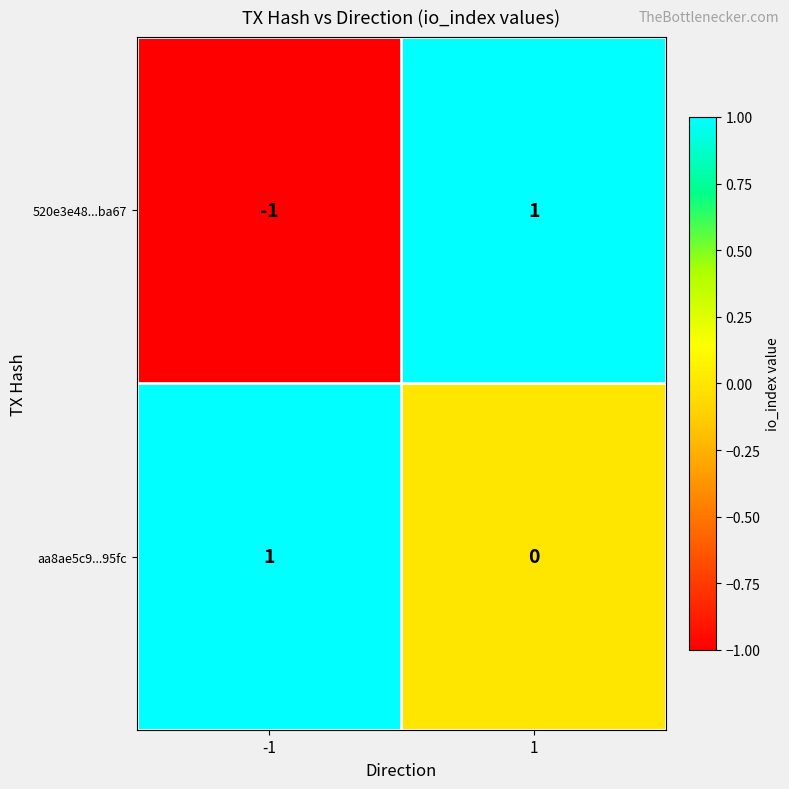

Reading left to right, what are all the values shown in this chart?

520e3e48...ba67: -1	1
aa8ae5c9...95fc: 1	0